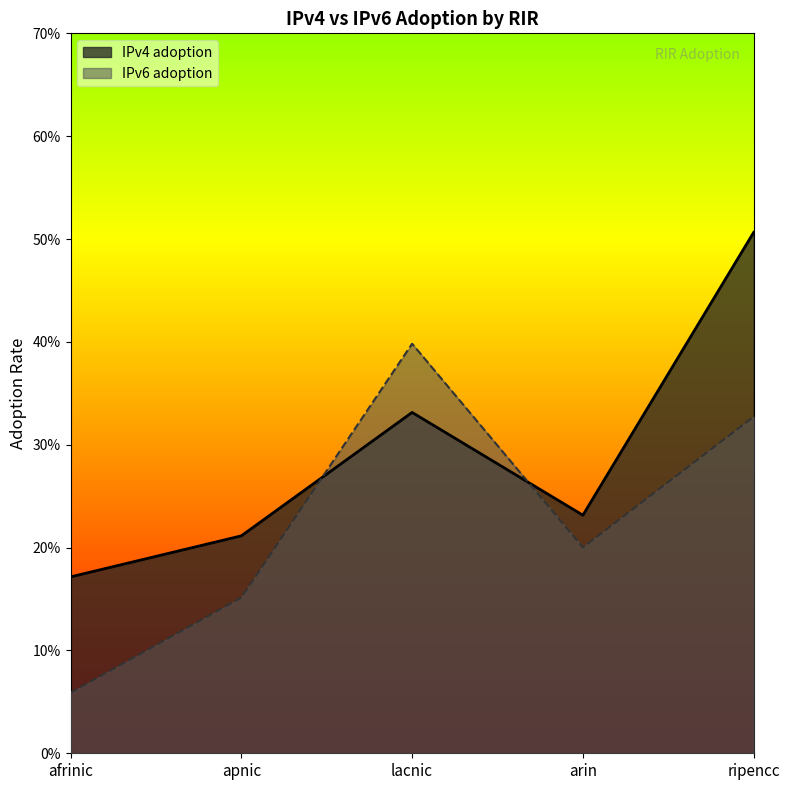

Is it true that IPv4 adoption equals 0.4 at arin?

False